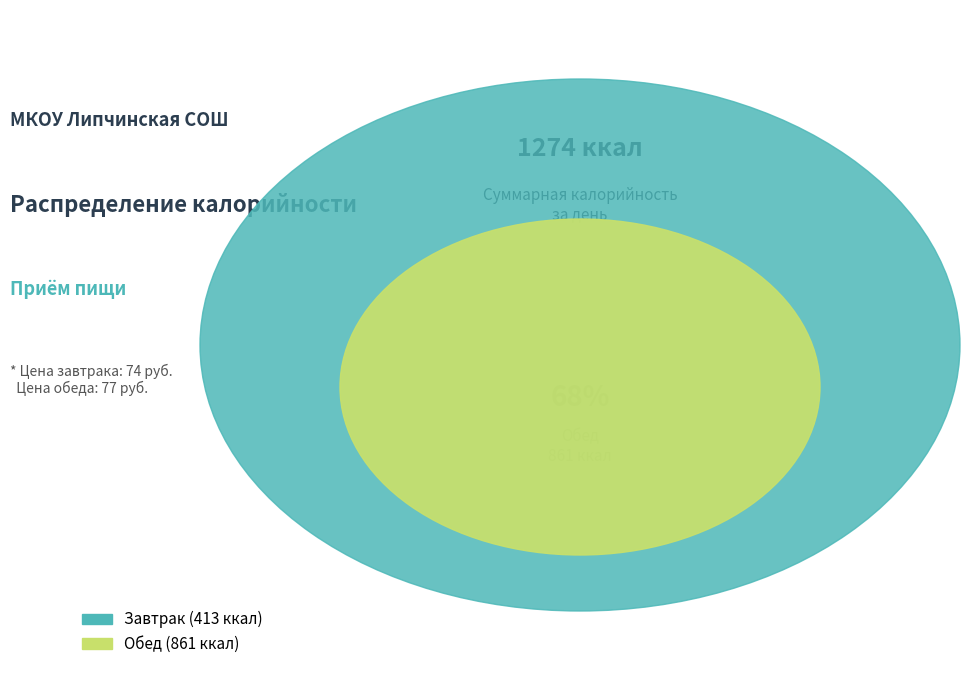

What is the total percentage of Завтрак and Обед?

100.0%